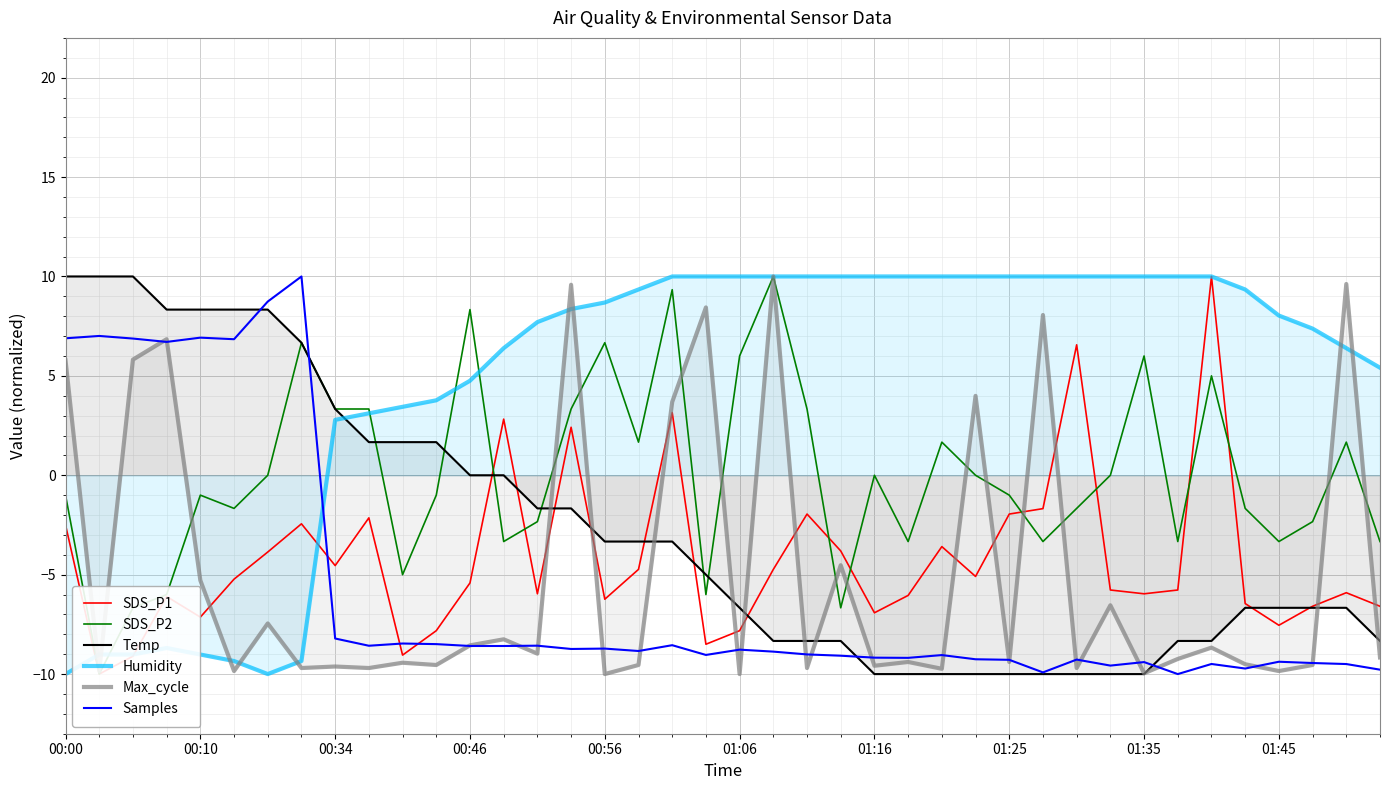

How many negative values does the SDS_P2 series have?

25